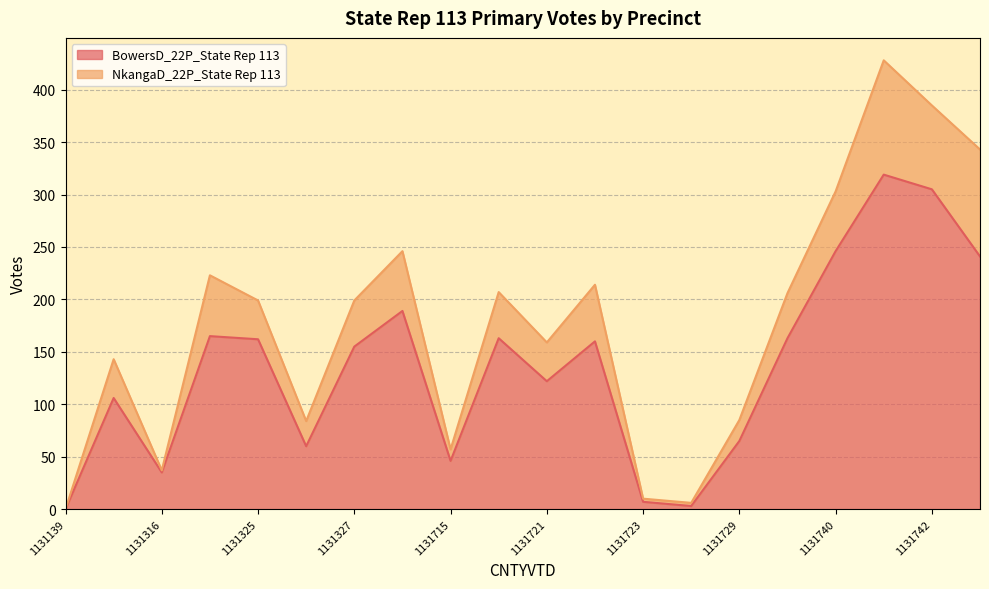

True or false: the data shows 135 at 1131740.

False